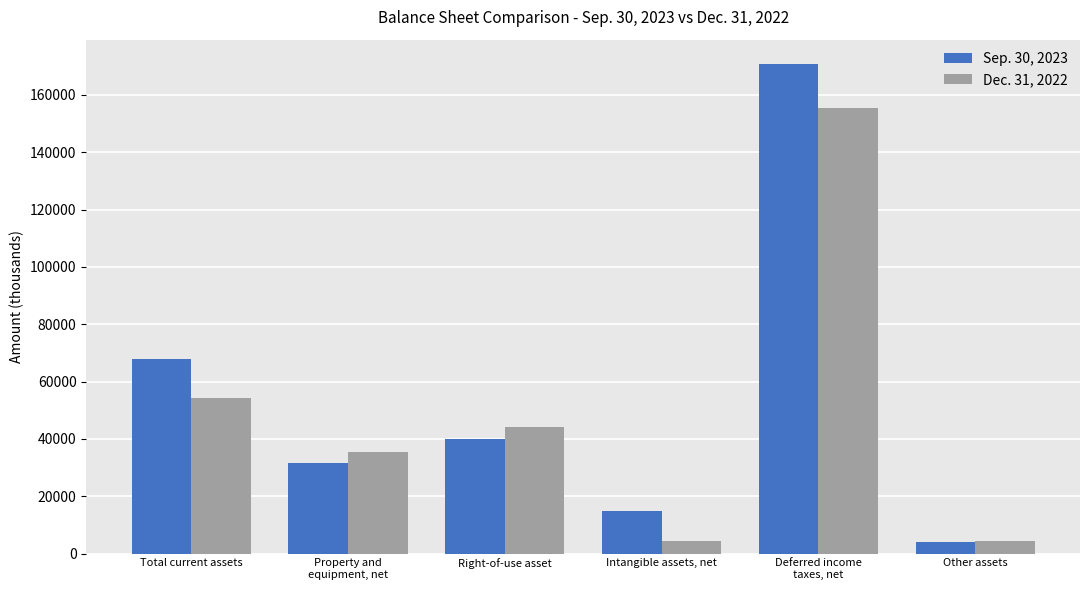

At Intangible assets, net, list the series in order from smallest to largest.

Dec. 31, 2022, Sep. 30, 2023